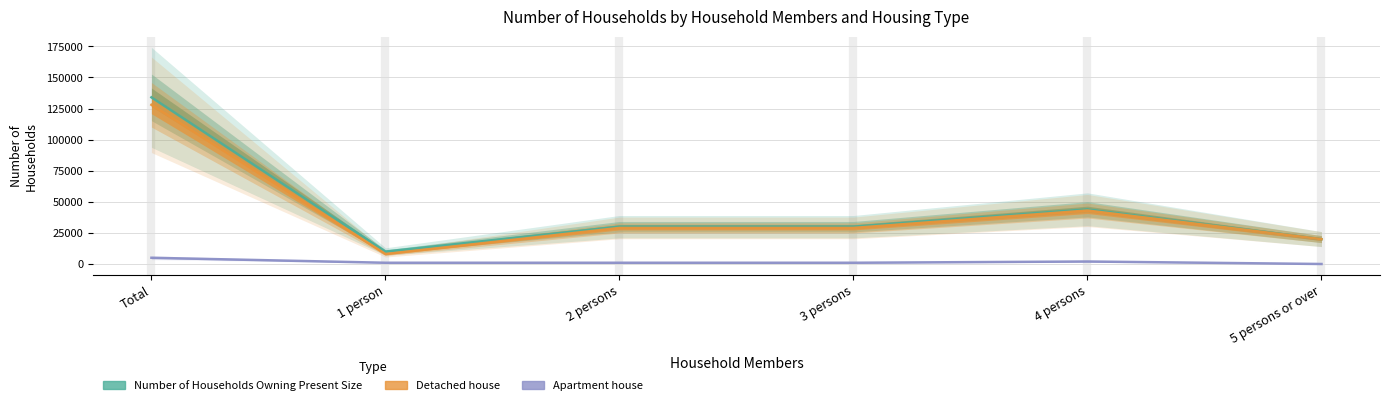

Where is the first local minimum for Detached house?

1 person